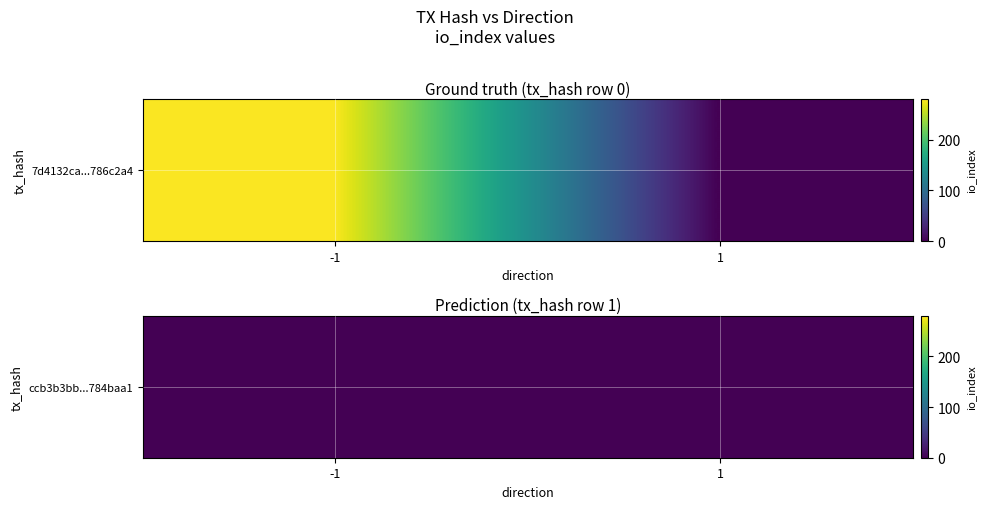

Rank the categories by value from lowest to highest.

-1, 1